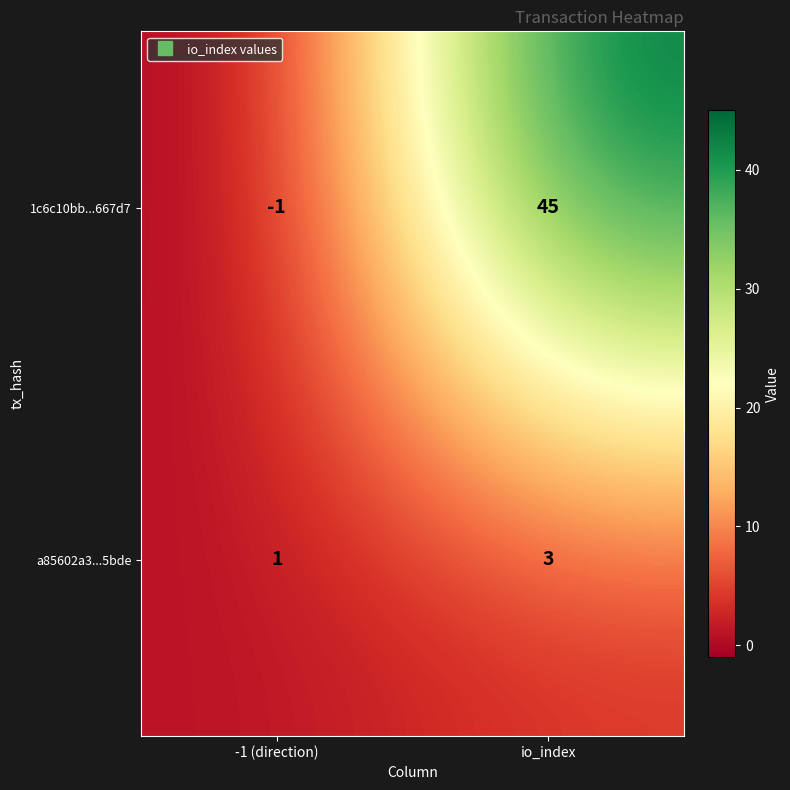

What is the difference between the maximum and minimum values in the 1c6c10bb...667d7 series?

46